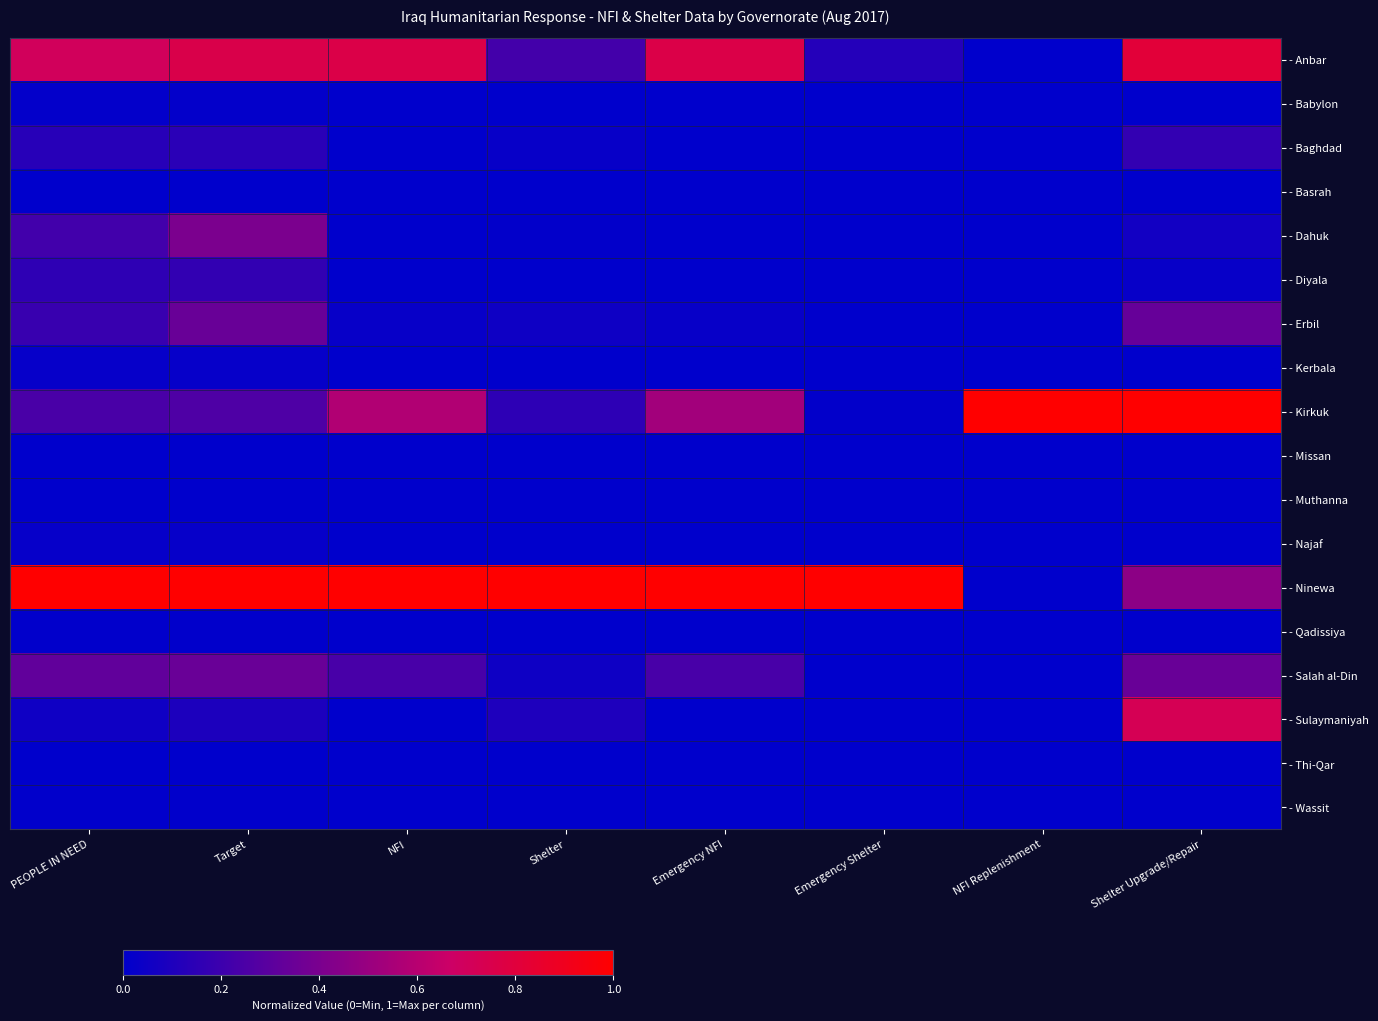

What is the difference between the highest and lowest values at Shelter?

1.0